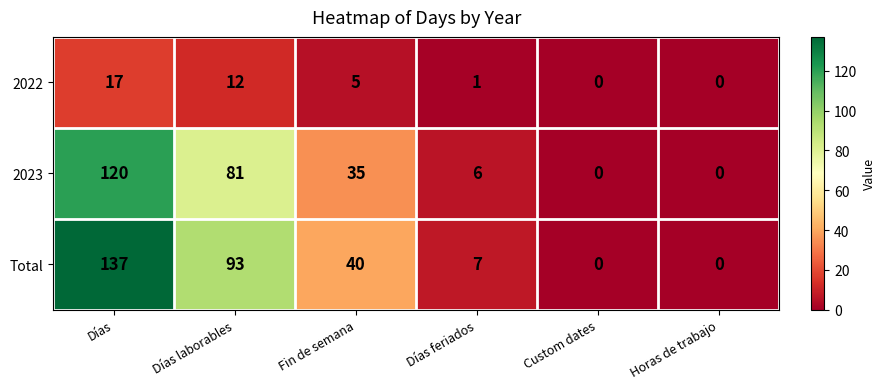

The value of 2022 at Fin de semana is 3. True or false?

False